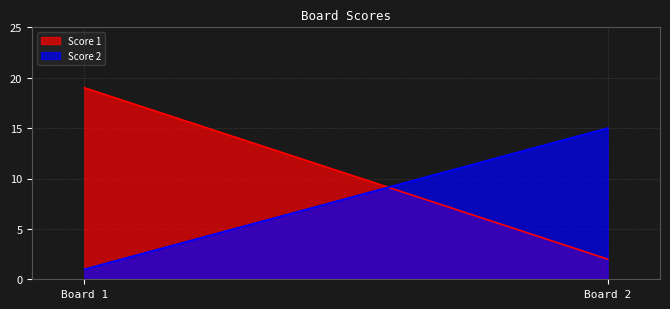

Rank the series by their maximum value, from highest to lowest.

Score 1, Score 2